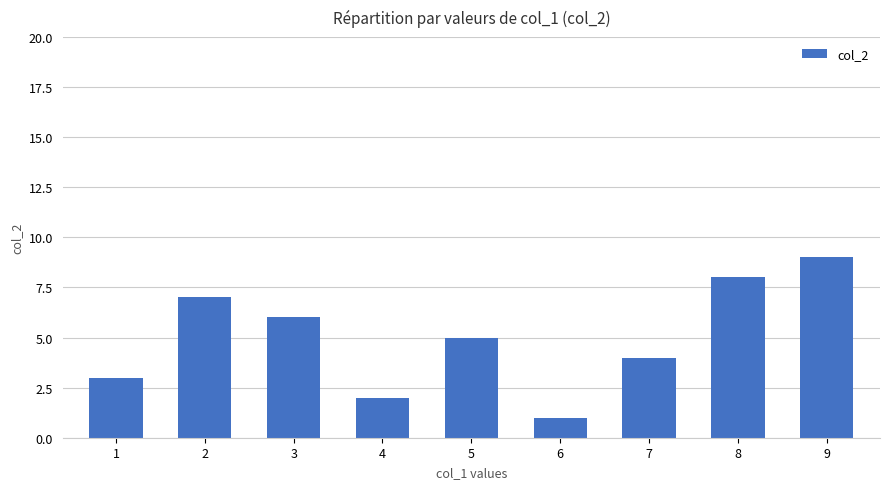

What is the approximate value at 2?

7